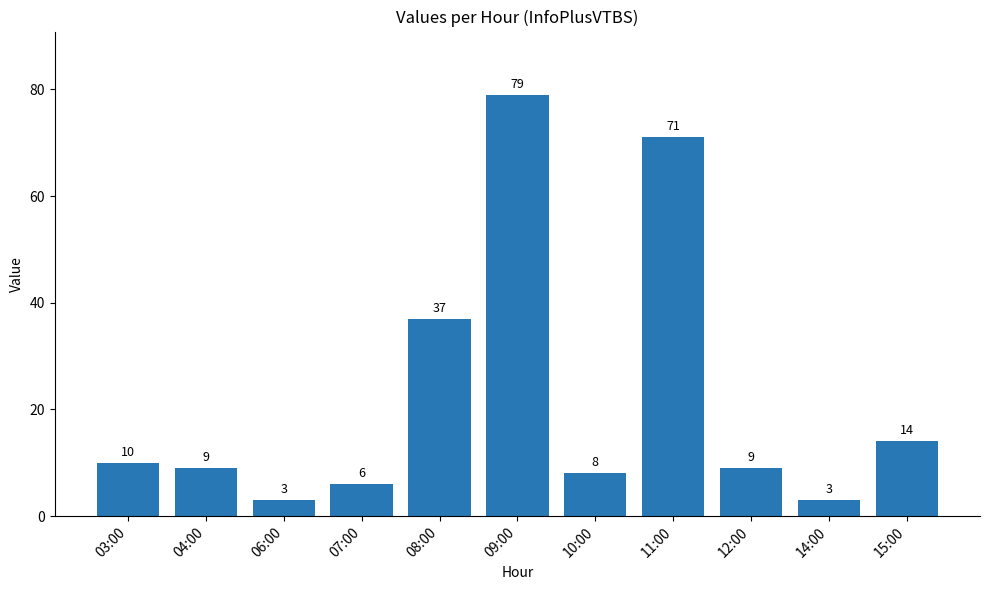

What is the approximate value at 15:00?

14